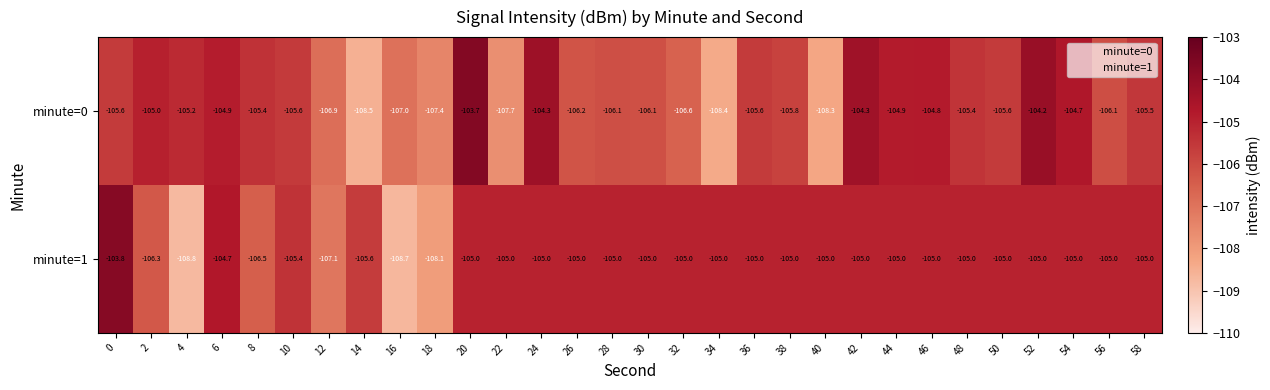

Rank the series by their average value, from lowest to highest.

minute=0, minute=1